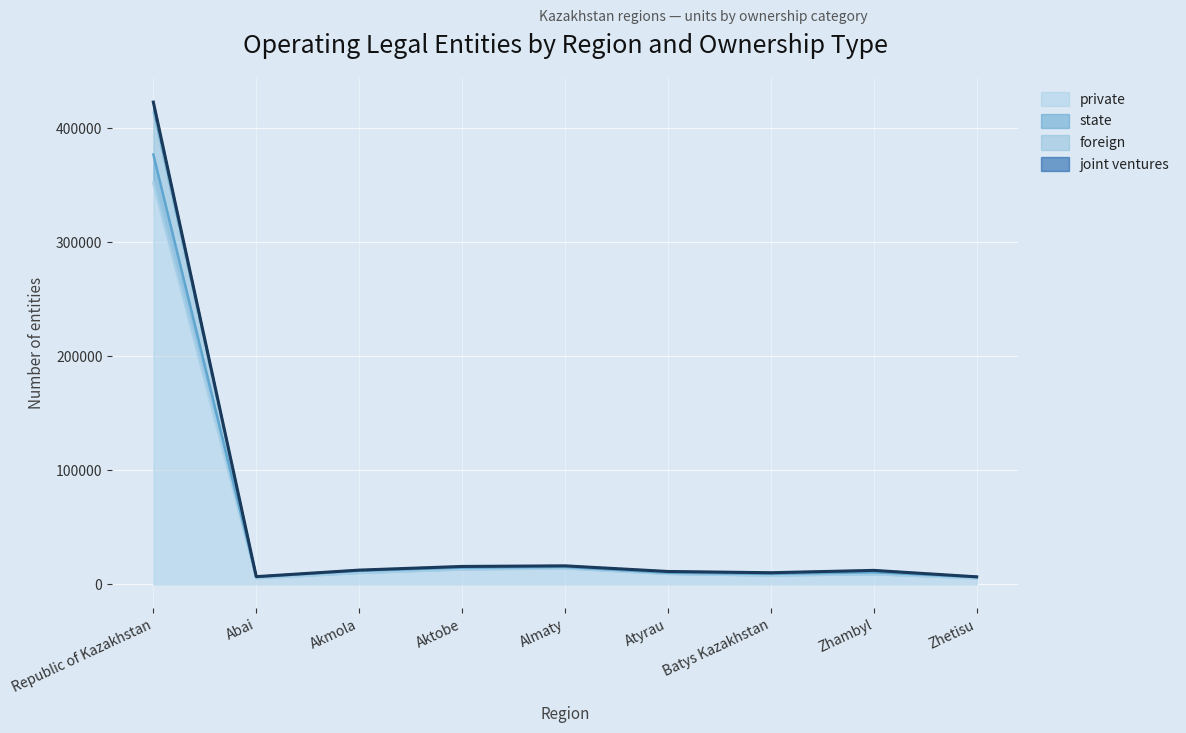

Does the chart display data point markers on the line(s)?

No